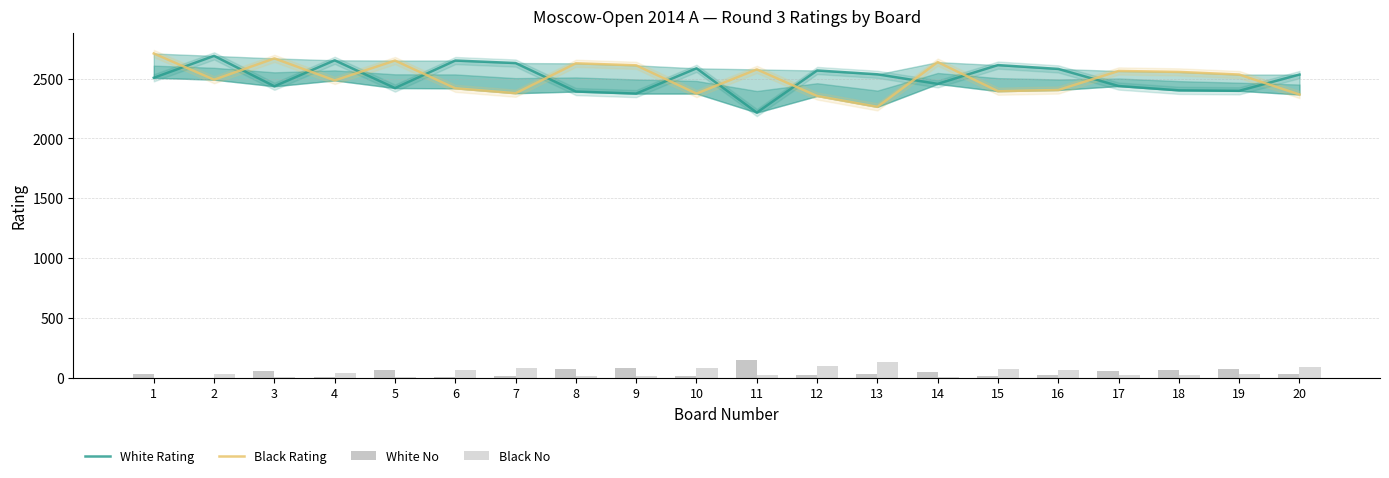

At which label does White No reach its peak?

11